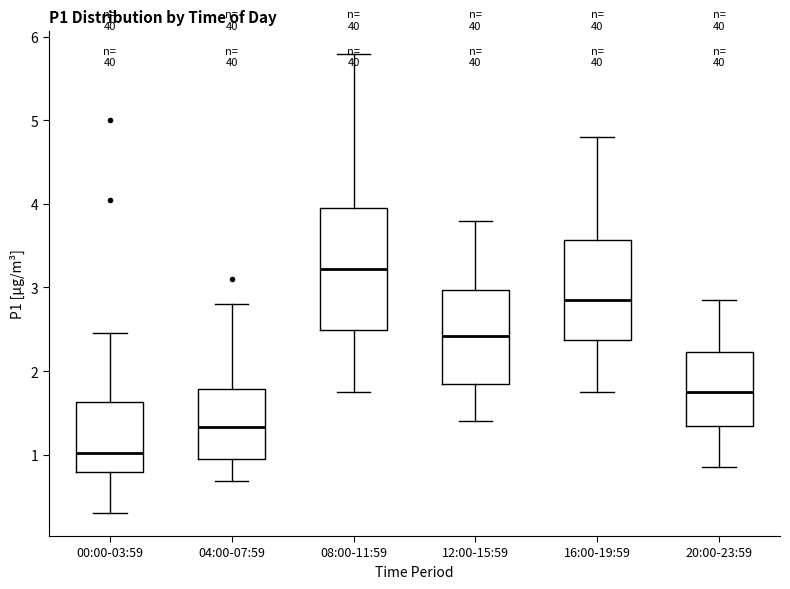

Comparing the boxes themselves (not the whiskers), which one is the tallest?

08:00-11:59